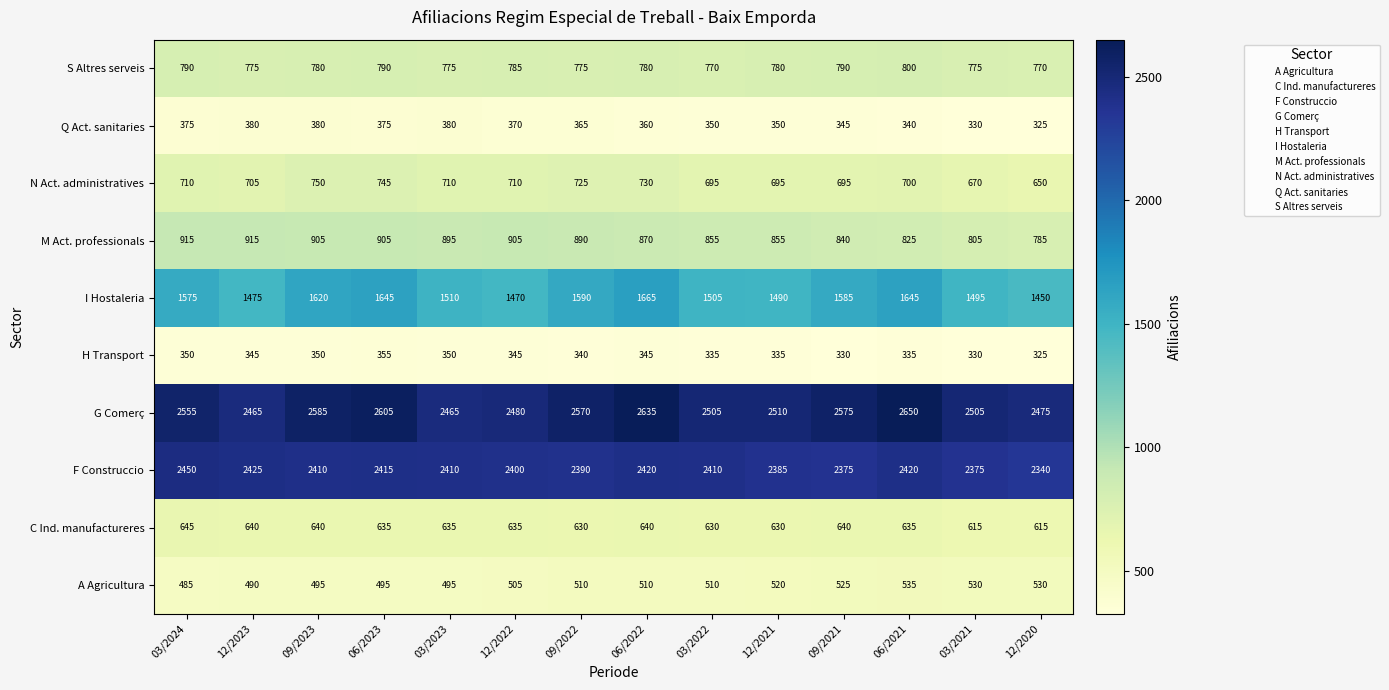

Read the G Comerç value at 12/2021, to the nearest 10.

2510